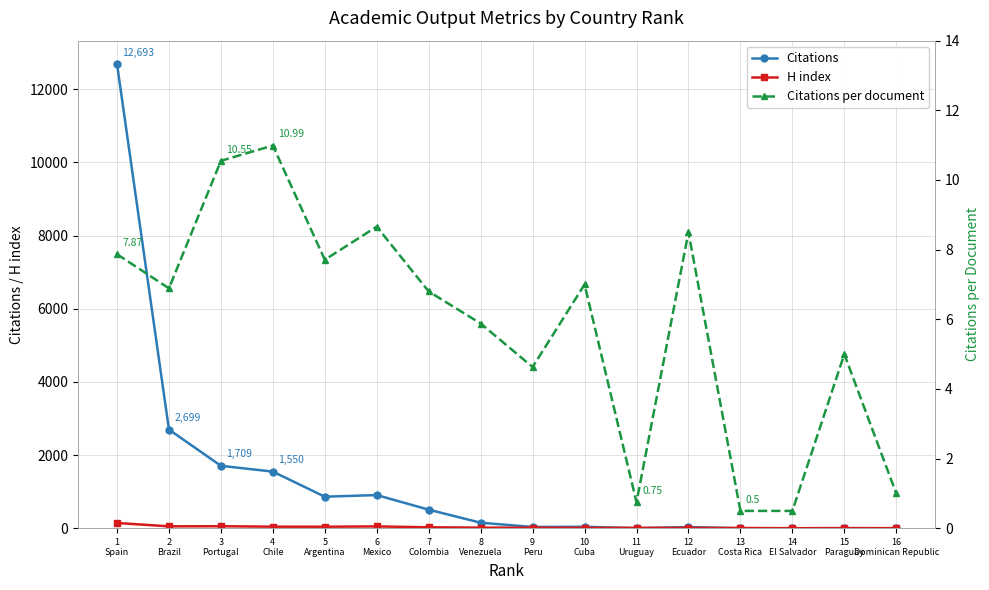

What is the total value across all series at 14
El Salvador?

4.5